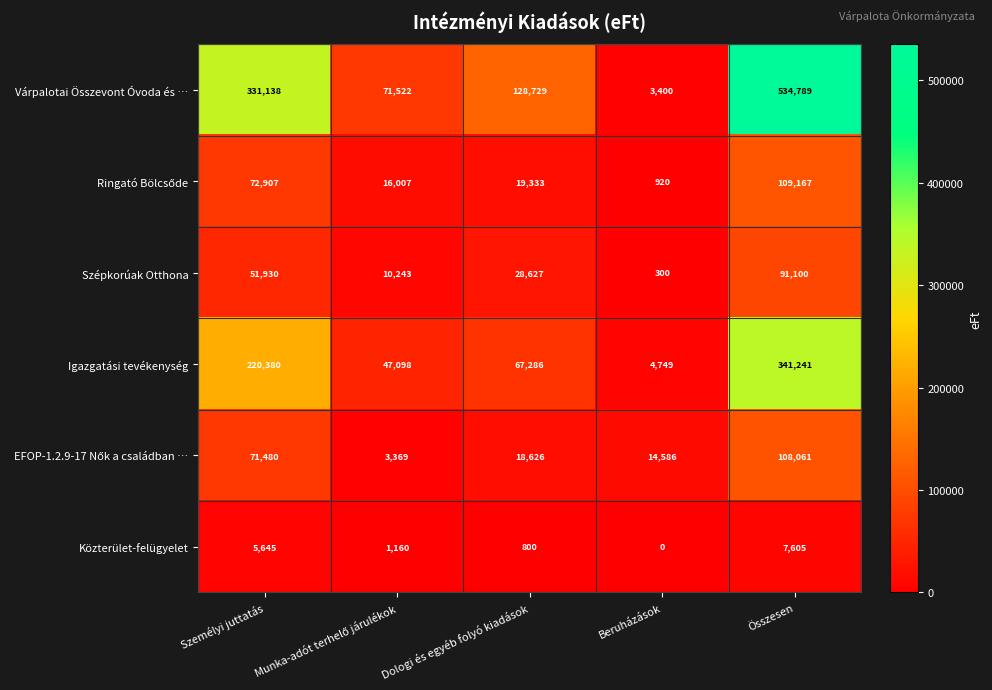

Where is Közterület-felügyelet nearest to the value 3802?

Személyi juttatás